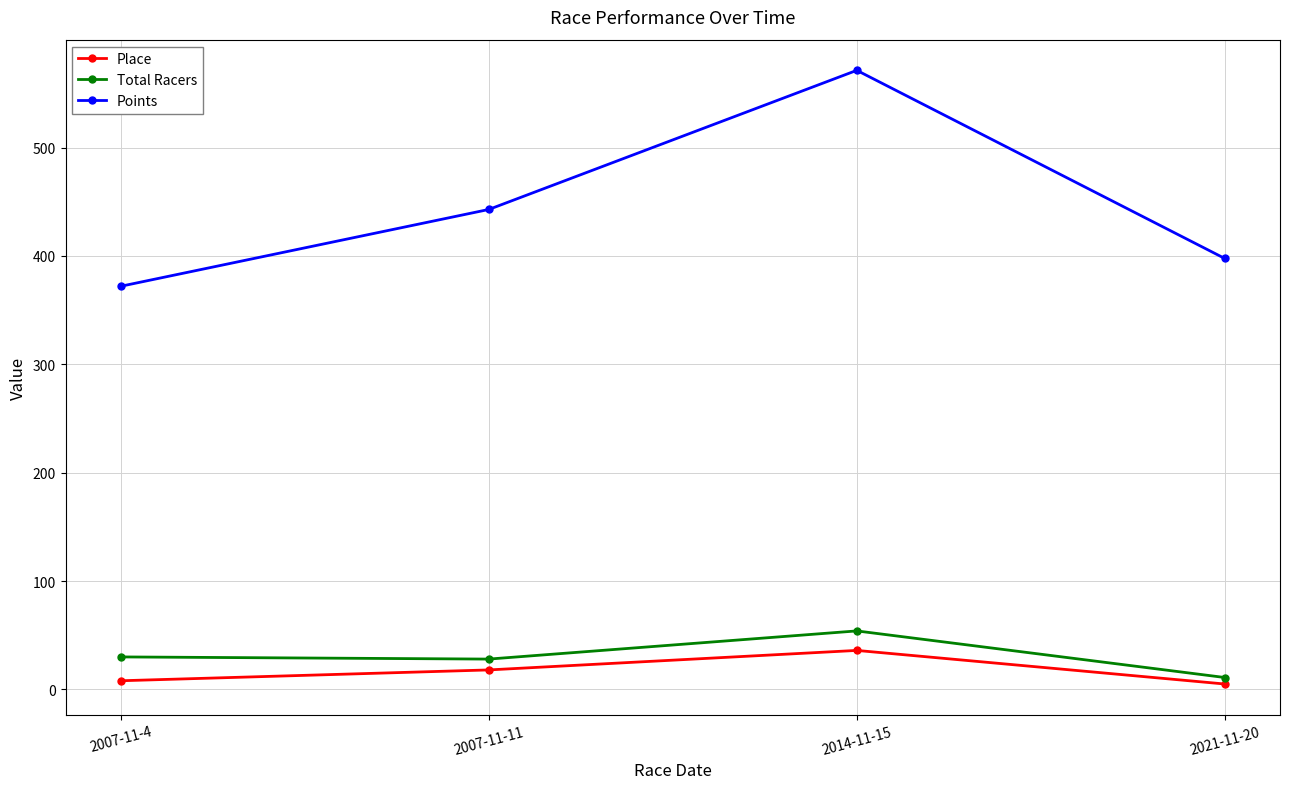

What is the total value across all series at 2007-11-4?

410.1